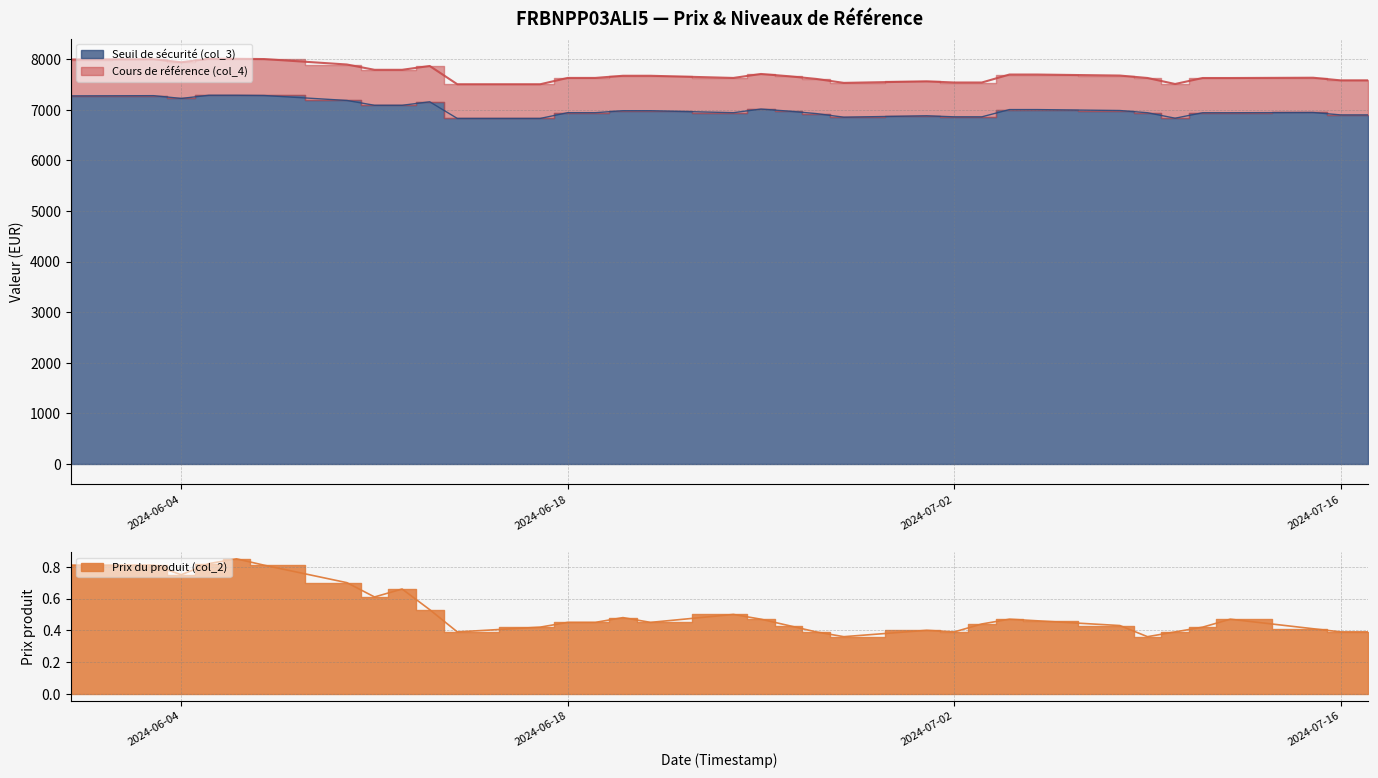

Is it true that Seuil de sécurité (col_3) equals 6972.7 at 2024-06-26?

True